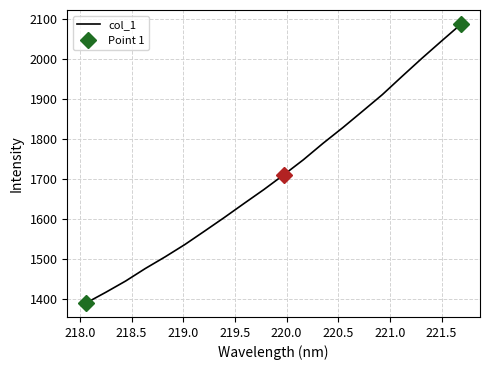

What is the highest value of the col_1 series?

2087.8